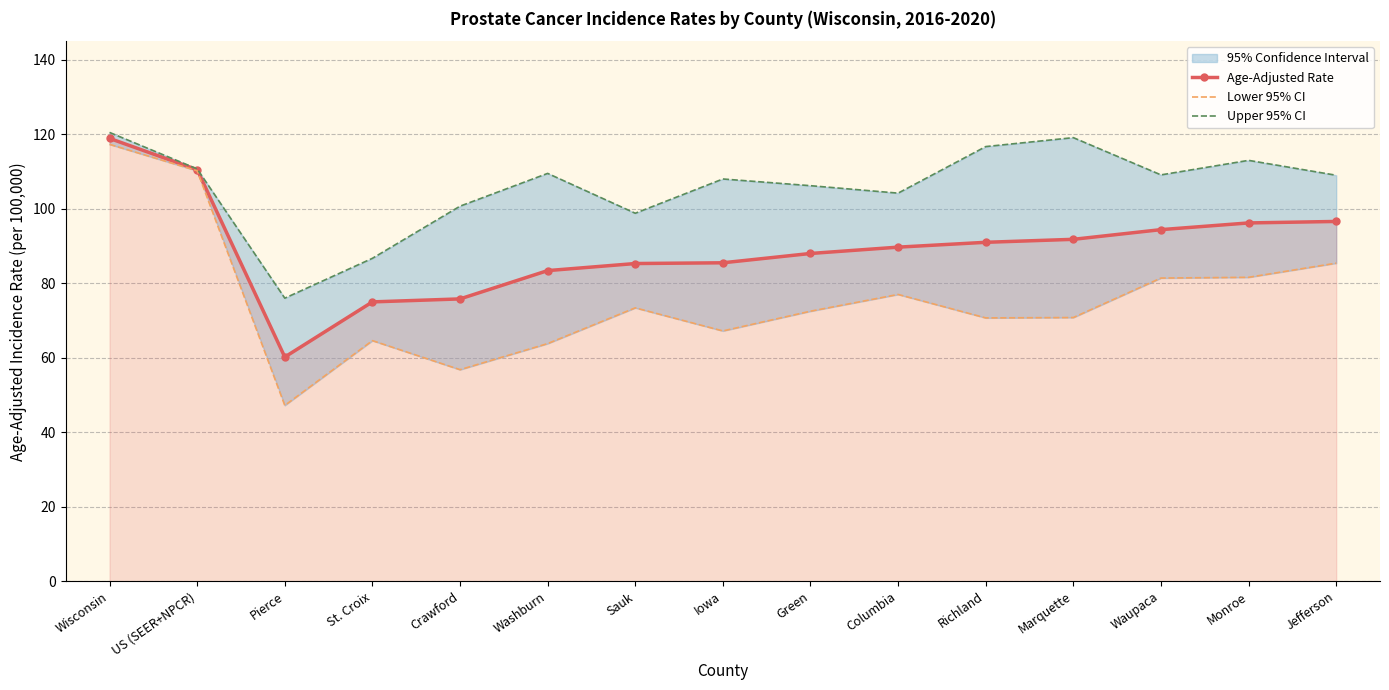

At which category is the sum across all series the highest?

Wisconsin